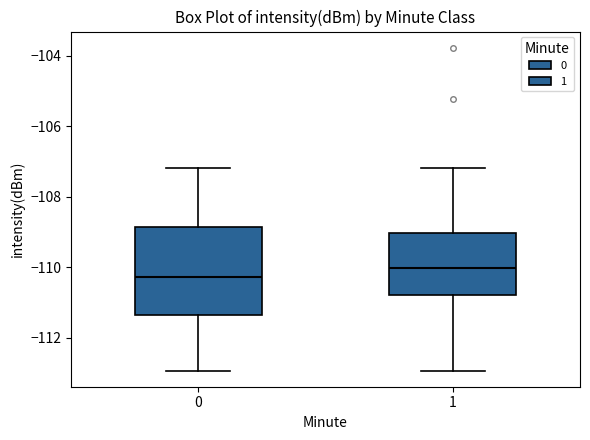

Reading left to right, transcribe this box plot: for each box, give where its median line is, the range the box spans, and where its two whiskers end, as read against the y-axis. The values are not printed on the chart, so give them approximately, as read against the axis.

0: median -110.2, box -111.4 to -108.8, whiskers -113.0 to -107.2
1: median -110.0, box -110.8 to -109.0, whiskers -113.0 to -107.2